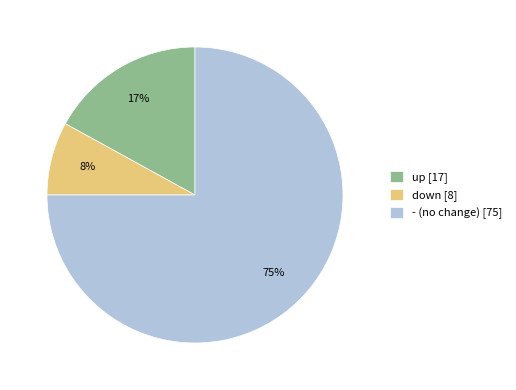

Rank the categories by value from lowest to highest.

down, up, -